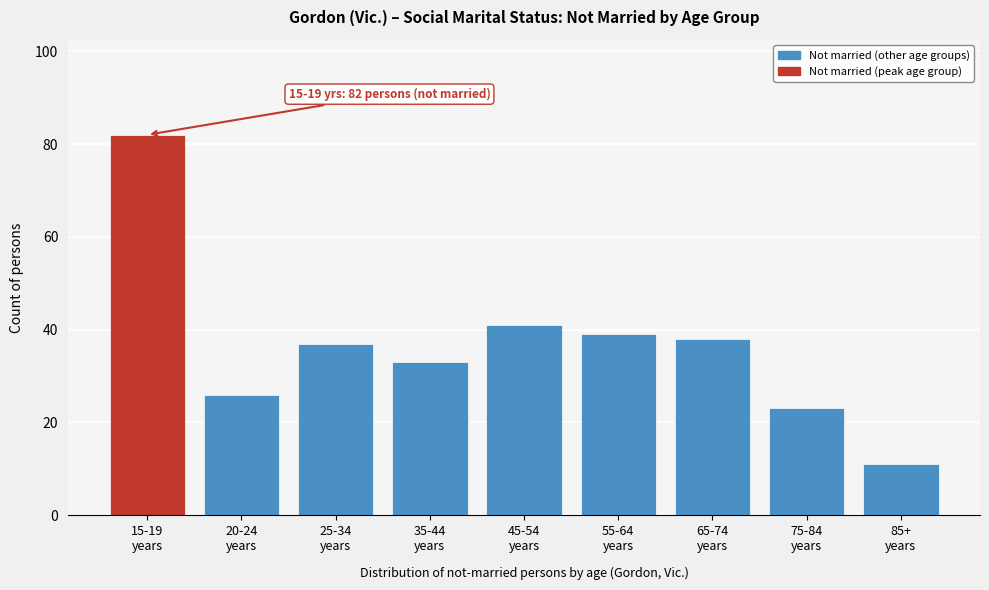

Reading left to right, list all the values displayed in this chart.

82	26	37	33	41	39	38	23	11